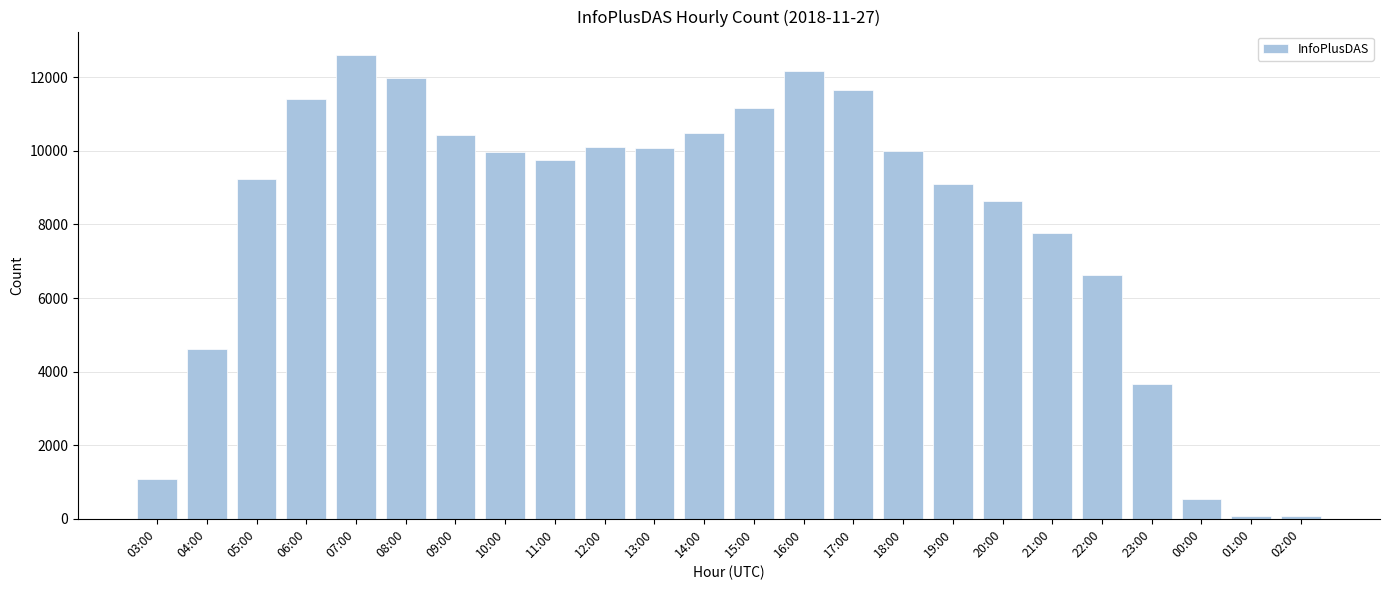

What is the label of the 6th bar from the right?

21:00